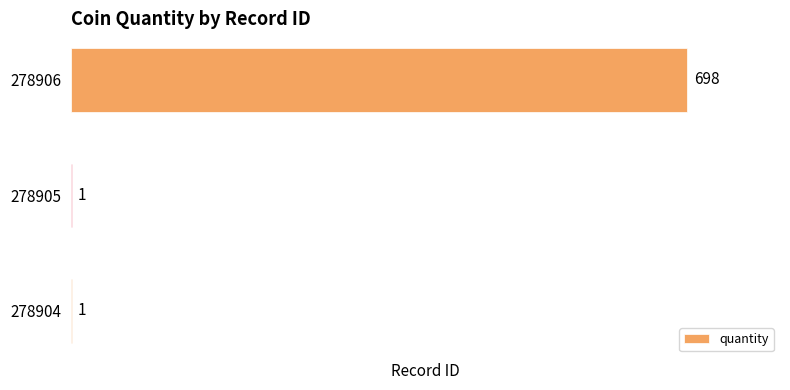

Is it true that the value at 278906 is 698?

True